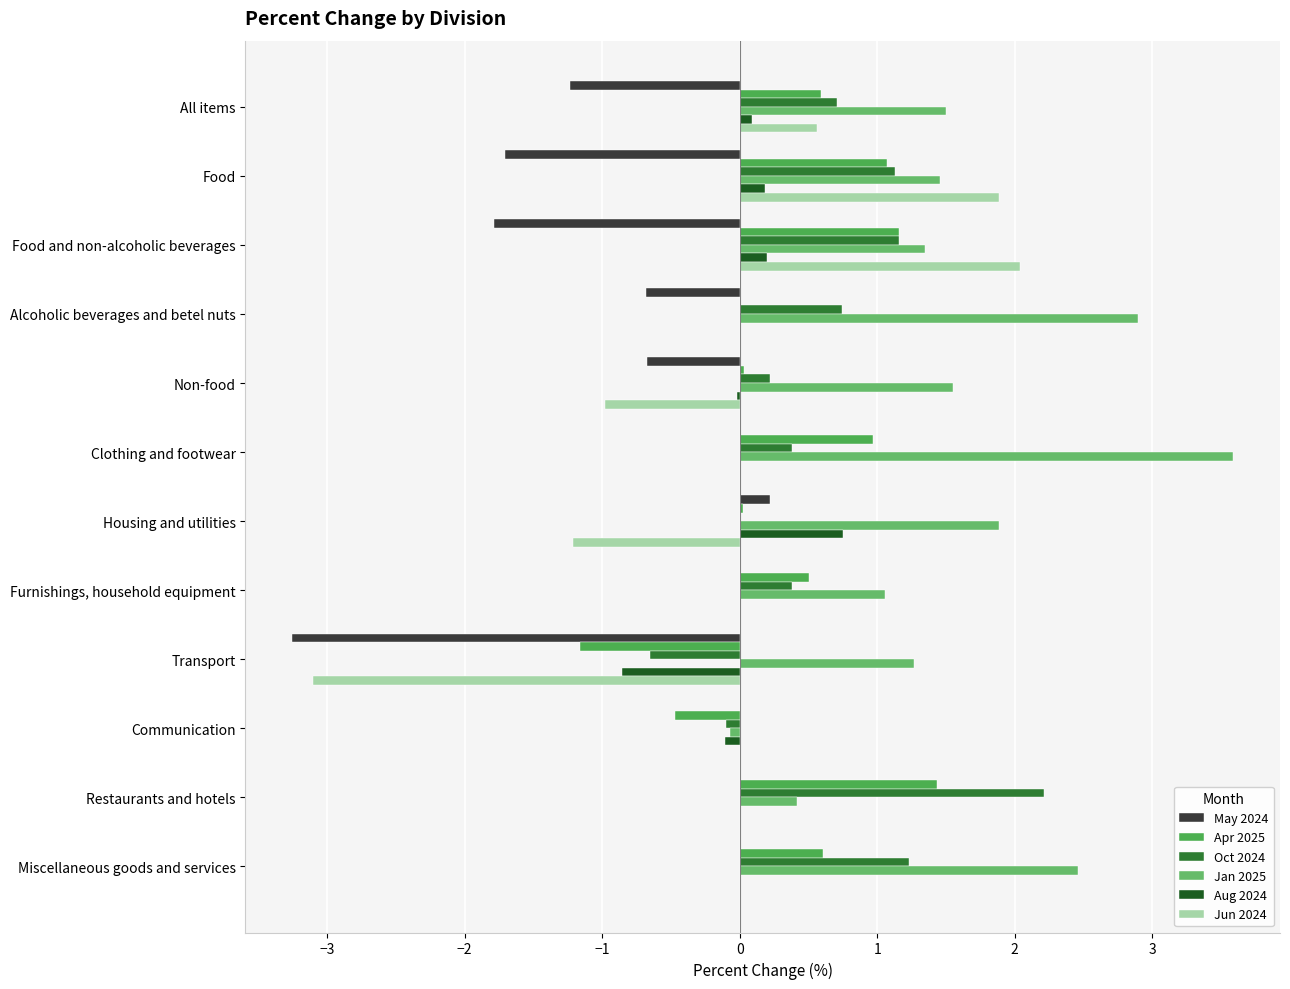

At how many categories does at least one series exceed 0?

11